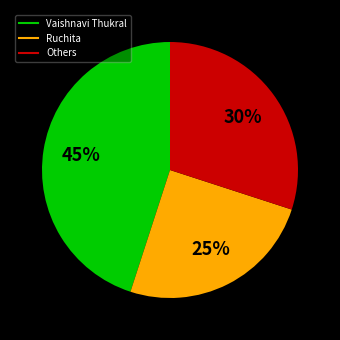

To the nearest percent, what is the average slice percentage?

33%